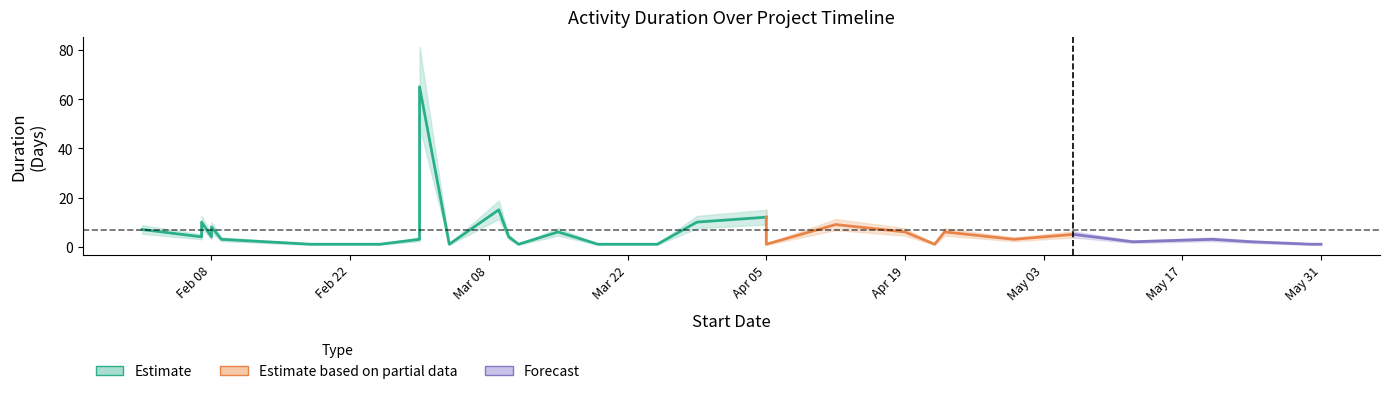

Which label corresponds to the smallest value in the chart?

2021-02-18